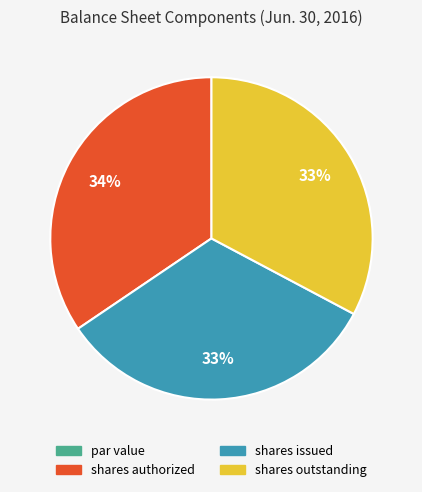

To the nearest percent, what is the average slice percentage?

25%